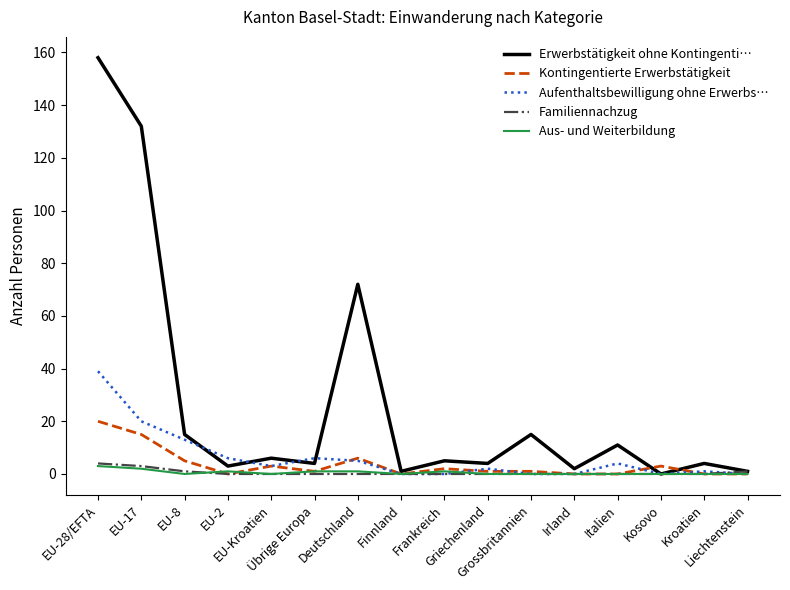

Reading left to right, what are all the values shown in this chart?

Erwerbstätigkeit ohne Kontingenti…: EU-28/EFTA=158	EU-17=132	EU-8=15	EU-2=3	EU-Kroatien=6	Übrige Europa=4	Deutschland=72	Finnland=1	Frankreich=5	Griechenland=4	Grossbritannien=15	Irland=2	Italien=11	Kosovo=0	Kroatien=4	Liechtenstein=1
Kontingentierte Erwerbstätigkeit: EU-28/EFTA=20	EU-17=15	EU-8=5	EU-2=0	EU-Kroatien=3	Übrige Europa=1	Deutschland=6	Finnland=0	Frankreich=2	Griechenland=1	Grossbritannien=1	Irland=0	Italien=0	Kosovo=3	Kroatien=0	Liechtenstein=0
Aufenthaltsbewilligung ohne Erwerbs…: EU-28/EFTA=39	EU-17=20	EU-8=13	EU-2=6	EU-Kroatien=3	Übrige Europa=6	Deutschland=5	Finnland=0	Frankreich=0	Griechenland=2	Grossbritannien=0	Irland=0	Italien=4	Kosovo=0	Kroatien=1	Liechtenstein=0
Familiennachzug: EU-28/EFTA=4	EU-17=3	EU-8=1	EU-2=0	EU-Kroatien=0	Übrige Europa=0	Deutschland=0	Finnland=0	Frankreich=0	Griechenland=0	Grossbritannien=0	Irland=0	Italien=0	Kosovo=0	Kroatien=0	Liechtenstein=1
Aus- und Weiterbildung: EU-28/EFTA=3	EU-17=2	EU-8=0	EU-2=1	EU-Kroatien=0	Übrige Europa=1	Deutschland=1	Finnland=0	Frankreich=1	Griechenland=0	Grossbritannien=0	Irland=0	Italien=0	Kosovo=0	Kroatien=0	Liechtenstein=0